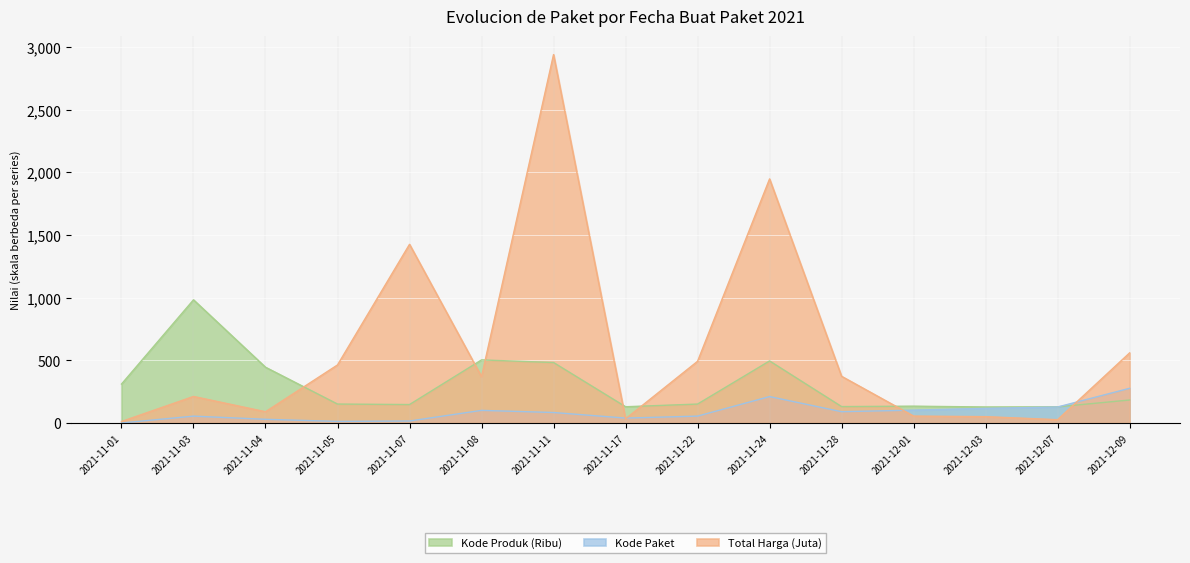

At which category does Kode Paket reach its first local valley?

2021-11-05